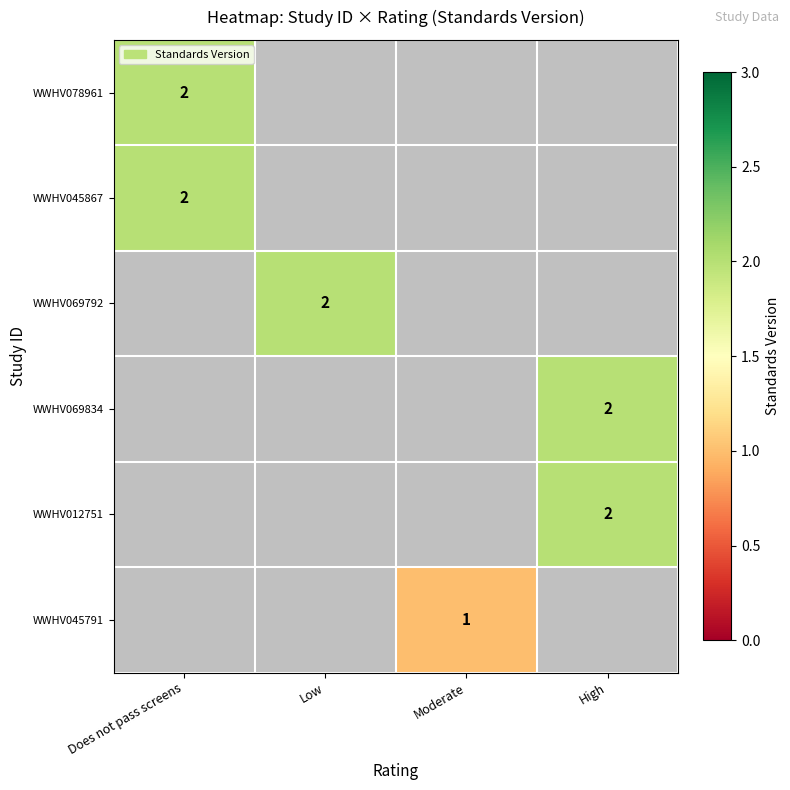

True or false: WWHV045791 has a value of 2 at Moderate.

False